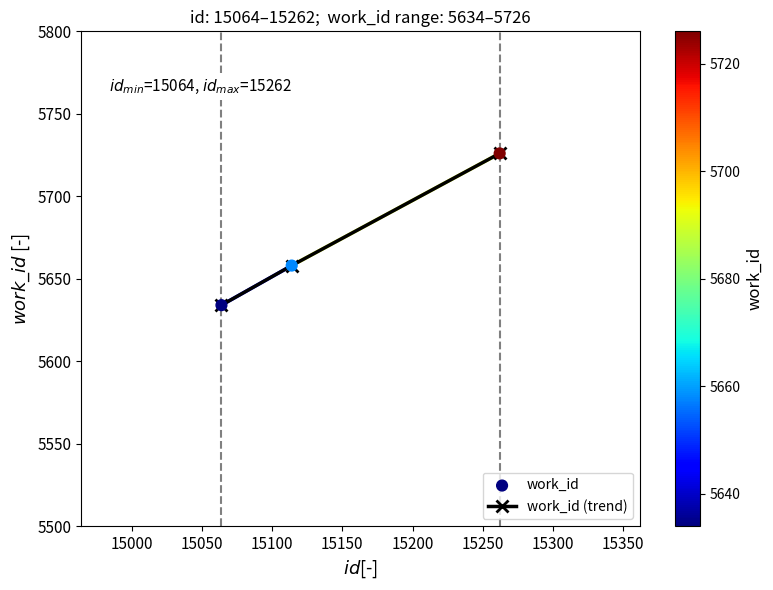

What is the greatest value displayed?

5726